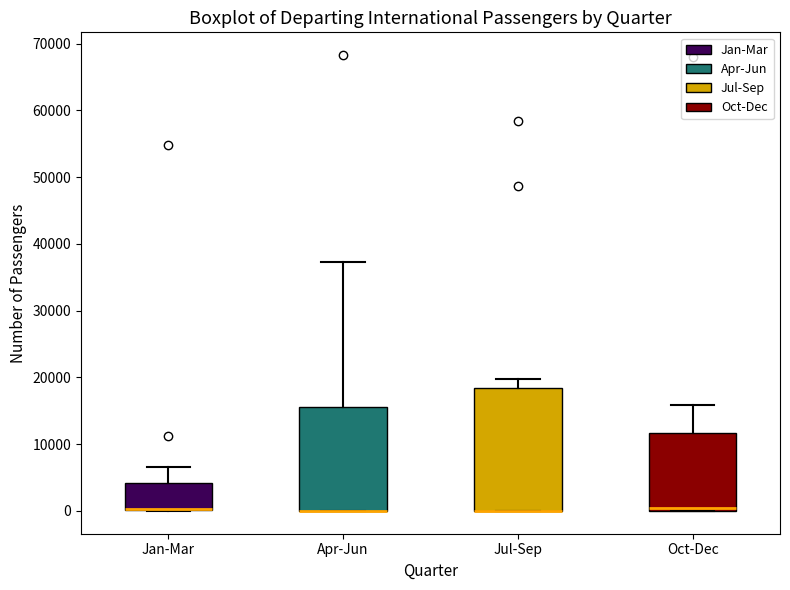

Where is the lower edge of the box for Jul-Sep on the y-axis? The values are not printed on the chart, so give them approximately, as read against the axis.

0